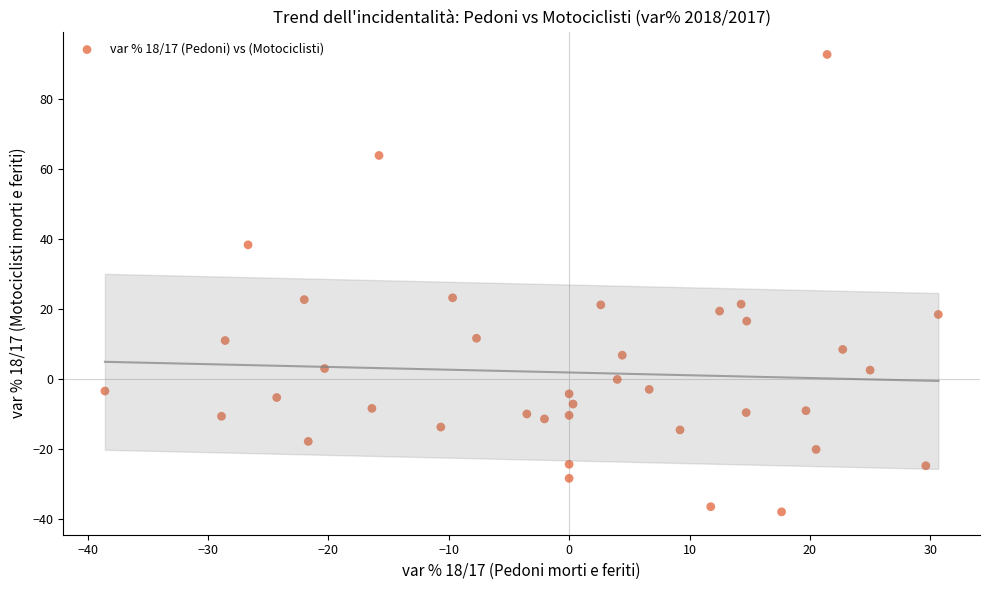

What is the range of Y values (max minus min)?

130.7